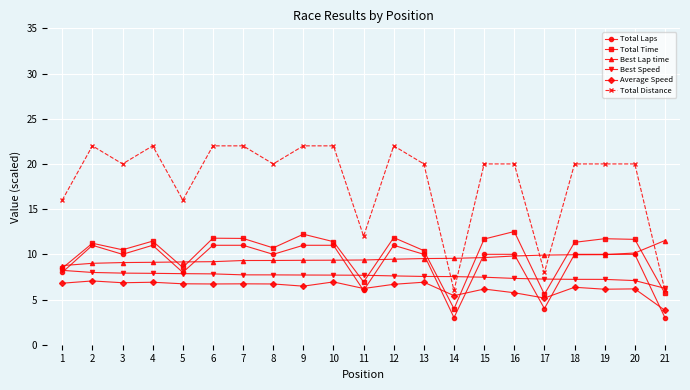

Is the value of Average Speed at 3 greater than the value of Total Time at 17?

Yes